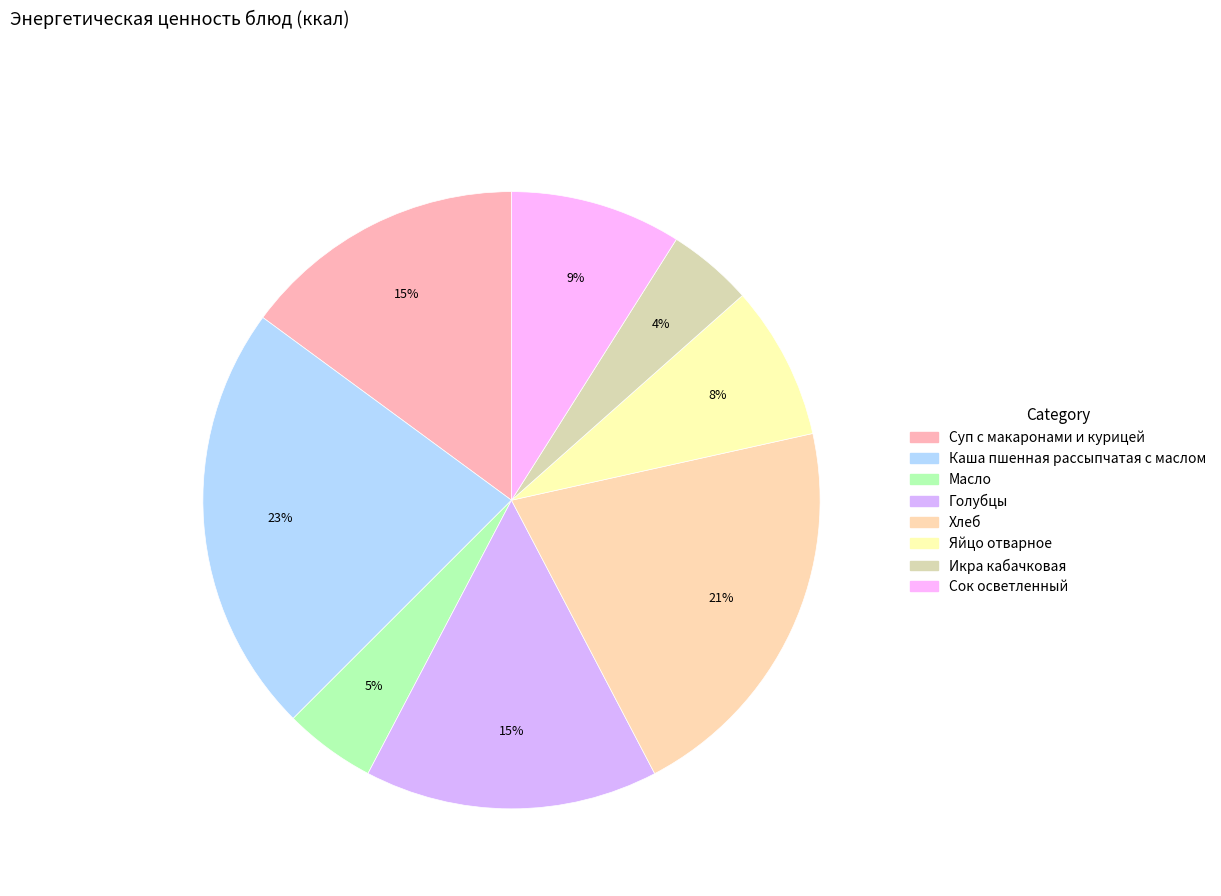

How many segments does this pie chart have?

8